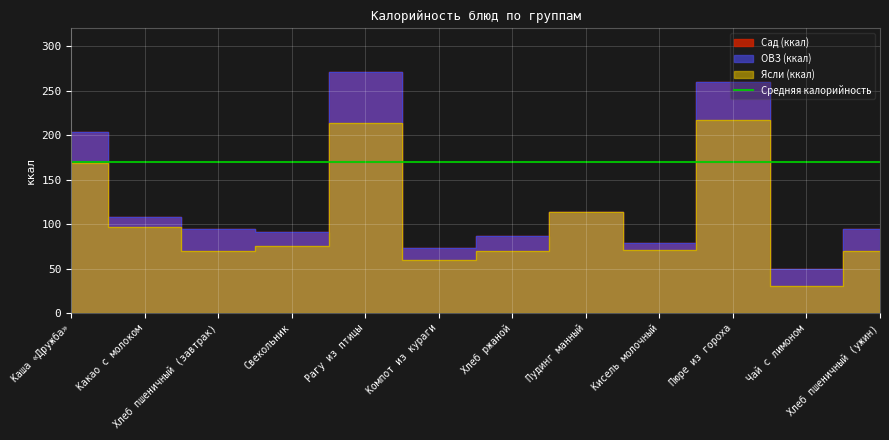

True or false: ОВЗ (ккал) and Ясли (ккал) intersect in this chart.

False